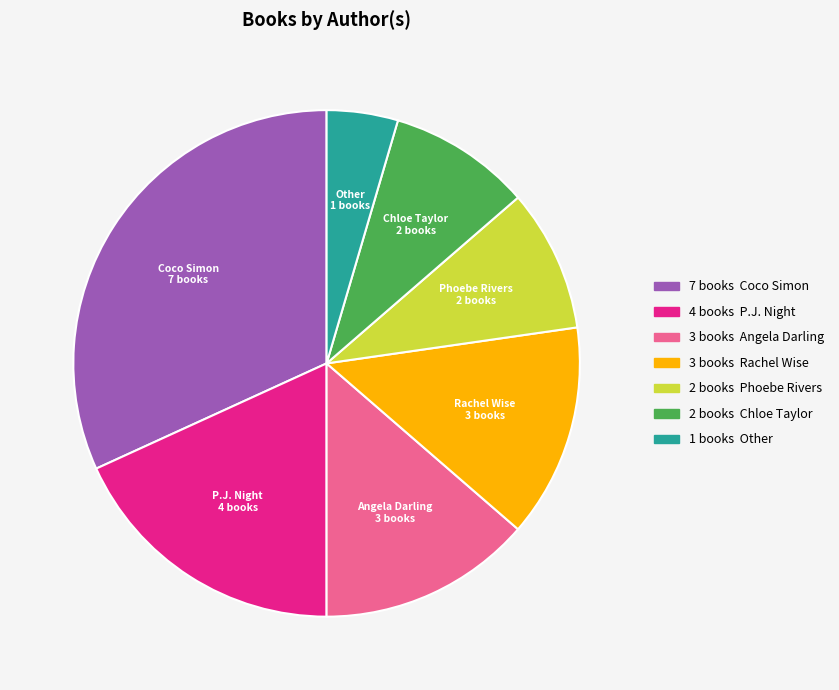

Which category has the smallest portion of the pie?

Other